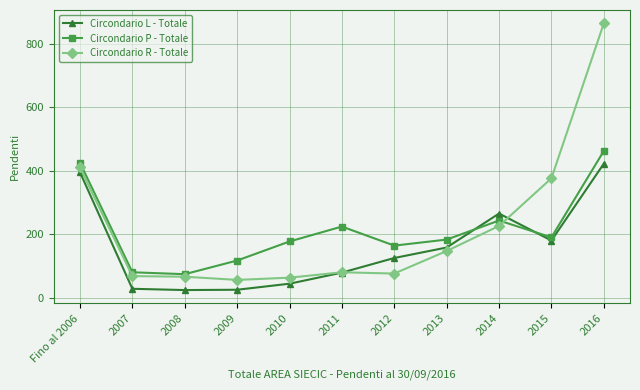

What is the sum of the Circondario R - Totale values at 2010 and 2008?

129